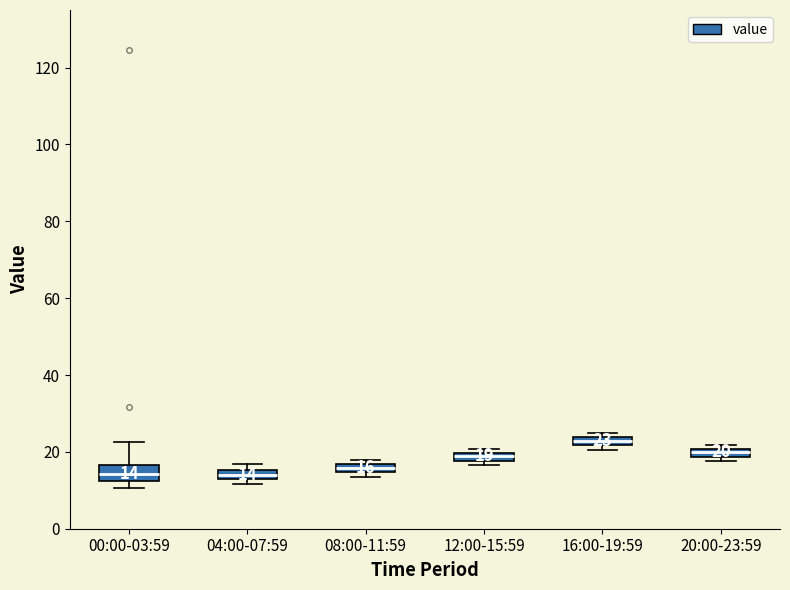

Which box's median line is the highest?

16:00-19:59